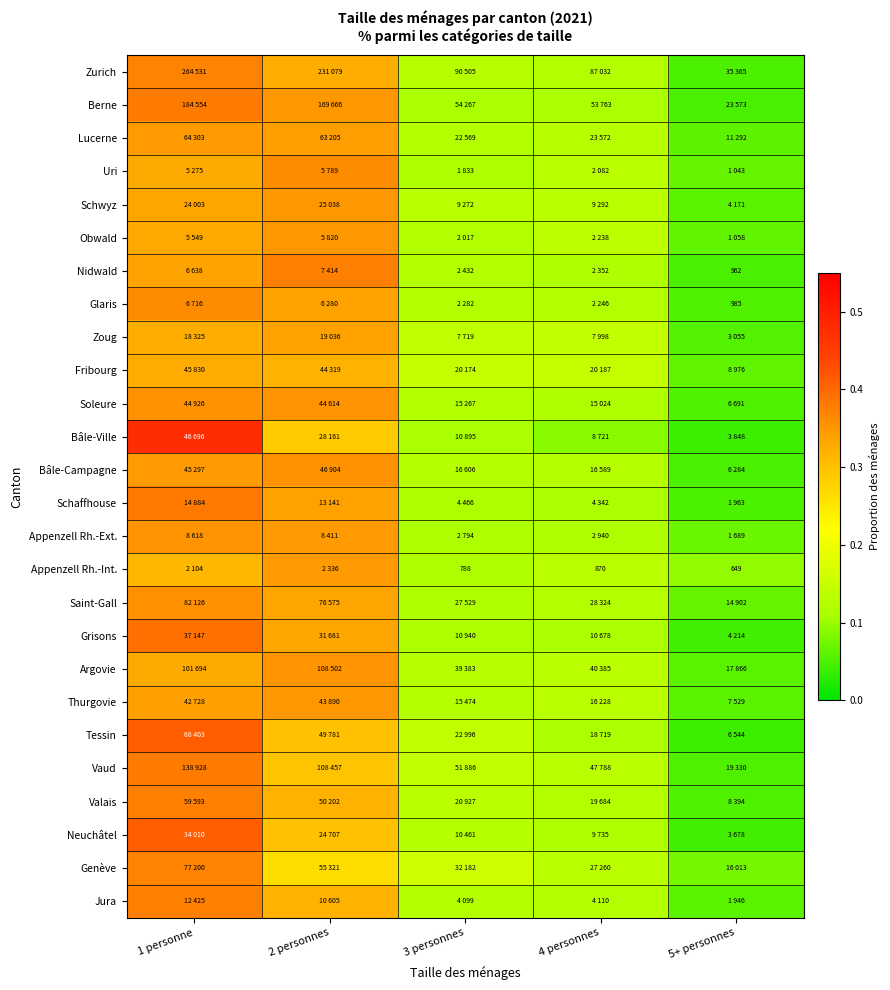

What is the difference between the maximum and second lowest values in the Zurich series?

0.3